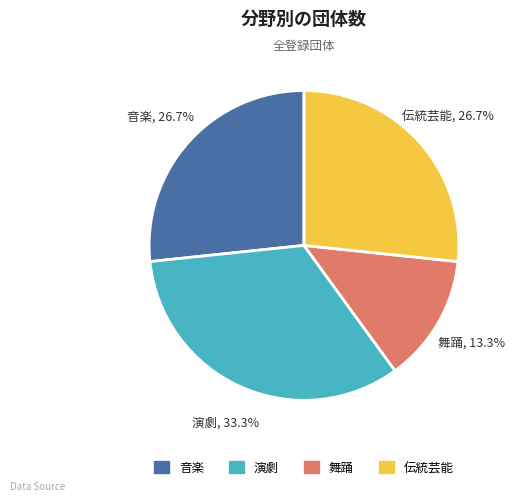

Between 音楽 and 舞踊, which is larger?

音楽